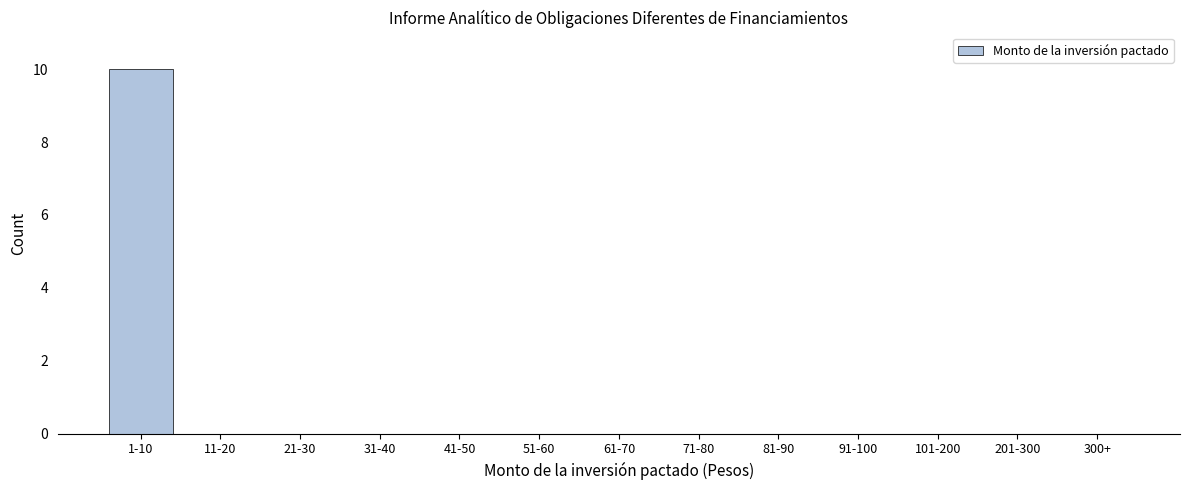

Reading left to right, list all the values displayed in this chart.

1-10=10	11-20=0	21-30=0	31-40=0	41-50=0	51-60=0	61-70=0	71-80=0	81-90=0	91-100=0	101-200=0	201-300=0	300+=0